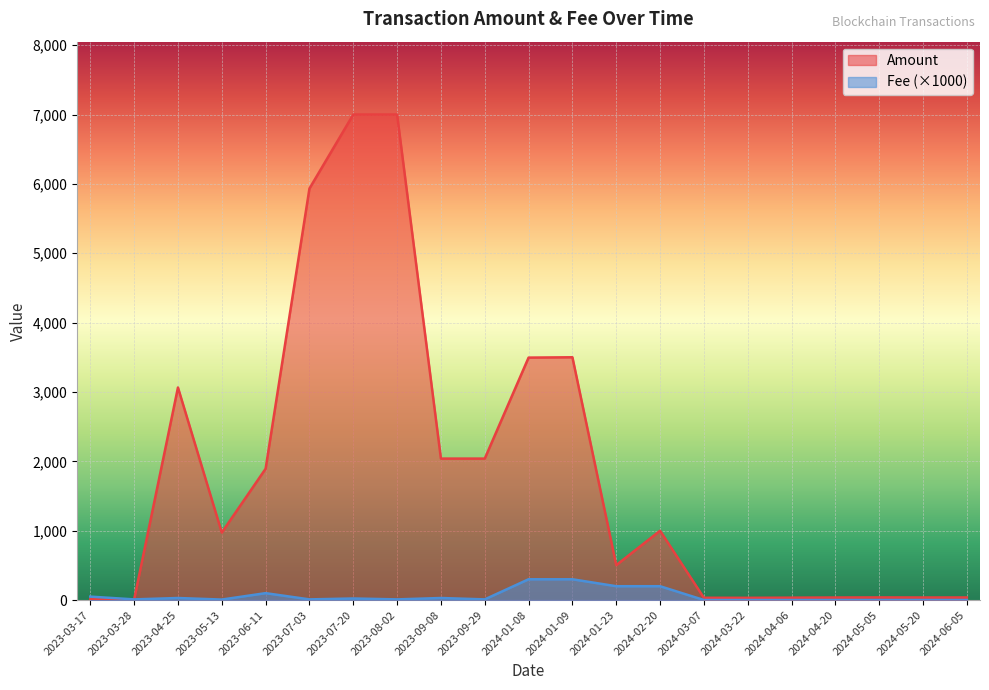

Reading left to right, extract all data points from this chart.

Amount: 11.5	9.0	3064.5	973.5	1893.6	5933.1	7000.5	7000.5	2039.8	2039.8	3495.8	3500.7	503.6	999.8	33.3	32.5	34.6	36.9	38.3	37.0	37.5
Fee: 50.0	10.1	30.0	7.5	100.0	10.1	23.0	10.1	30.0	10.1	300.0	300.0	200.0	200.0	1.0	1.0	1.0	1.0	1.0	1.0	1.0